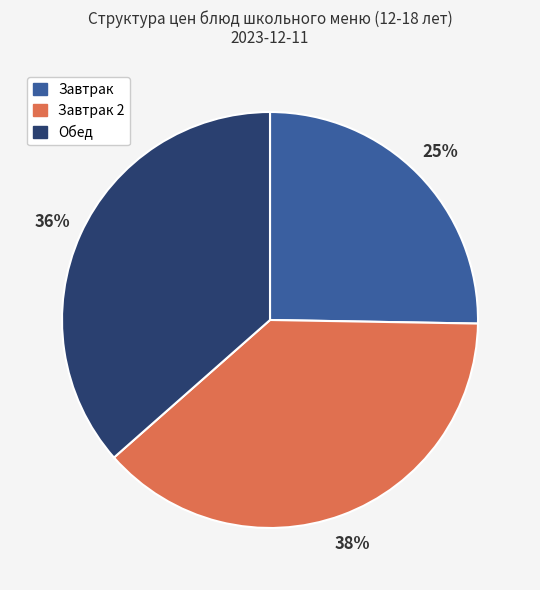

To the nearest percent, what is the difference between the largest and smallest slice percentages?

13%